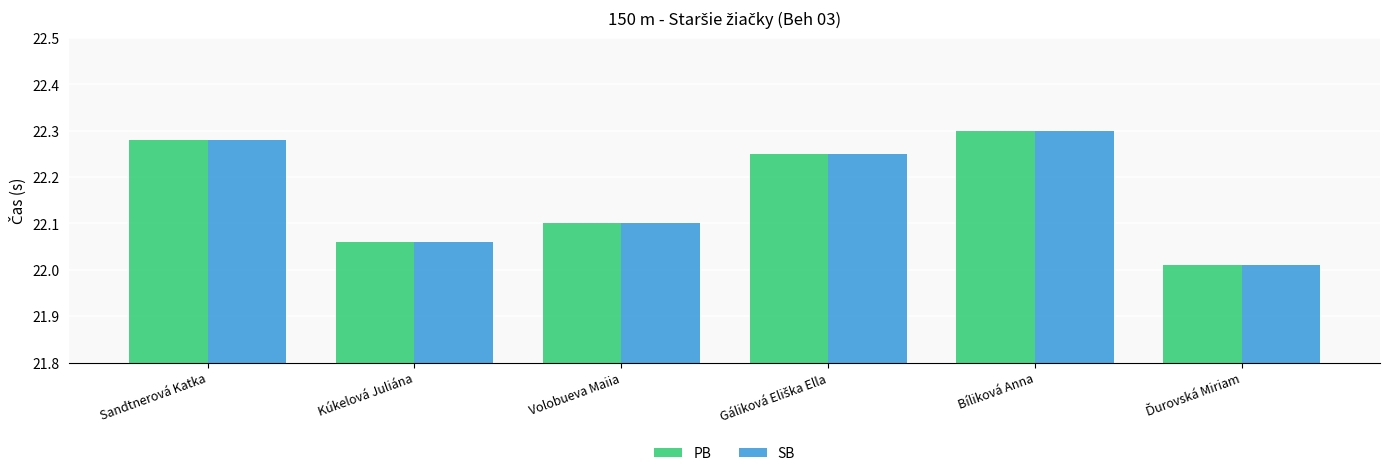

The value of SB at Kúkelová Juliána is 22.1. True or false?

True